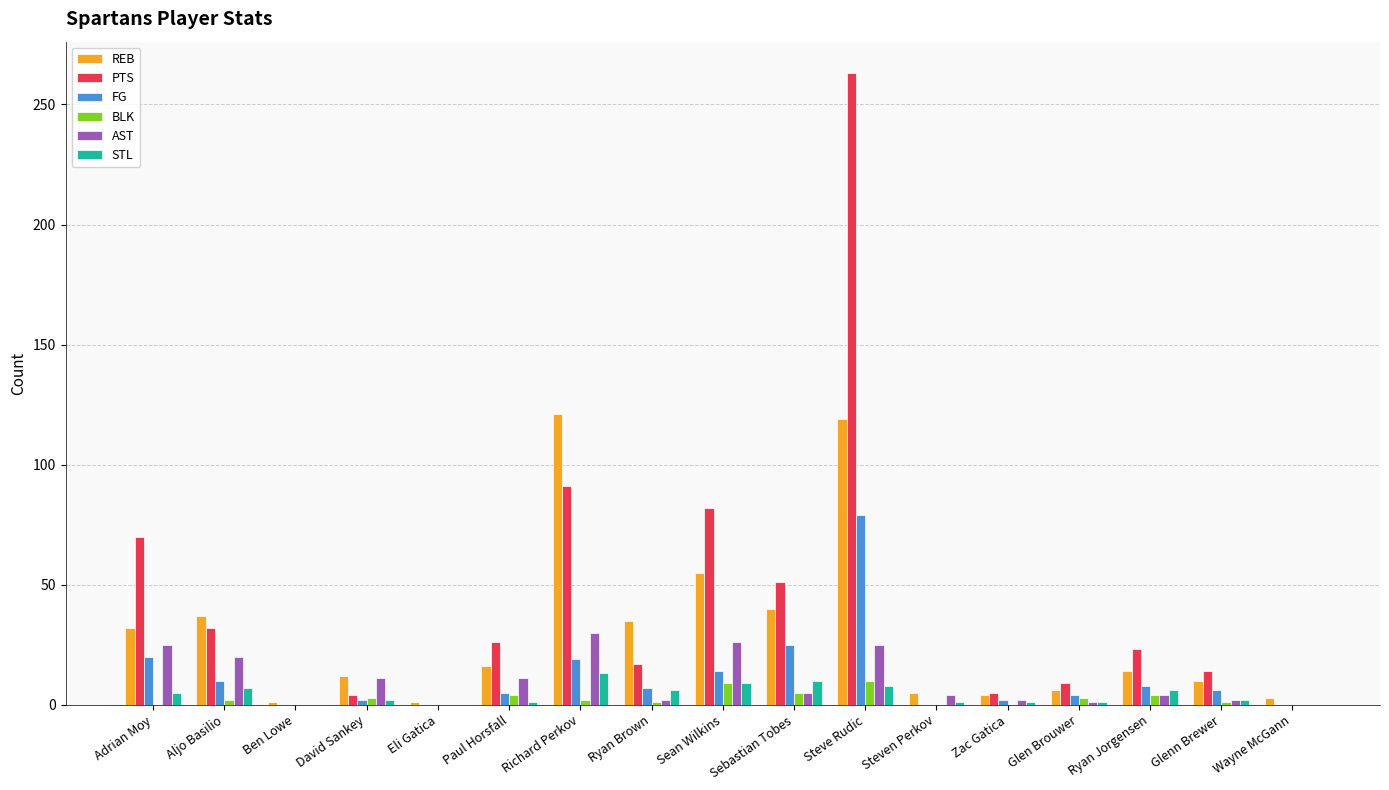

What is the approximate value of PTS at Glen Brouwer?

9